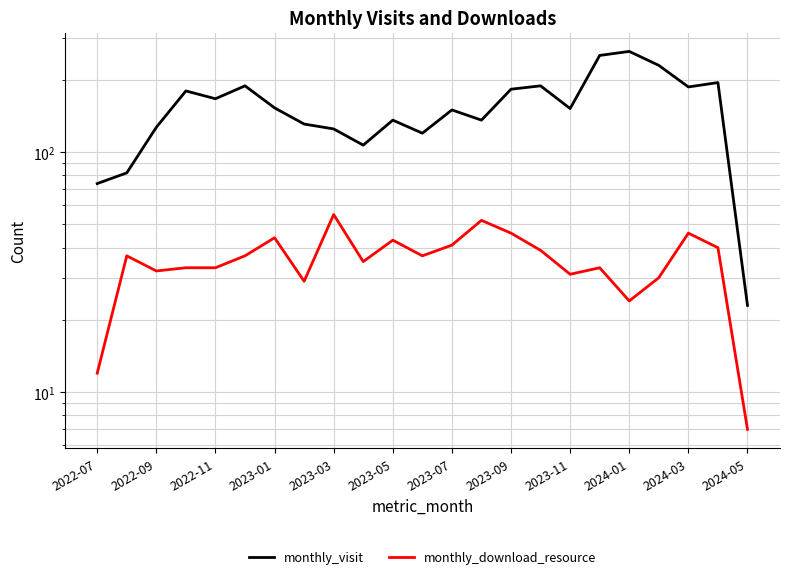

Is this an area chart (filled region under the line)?

No